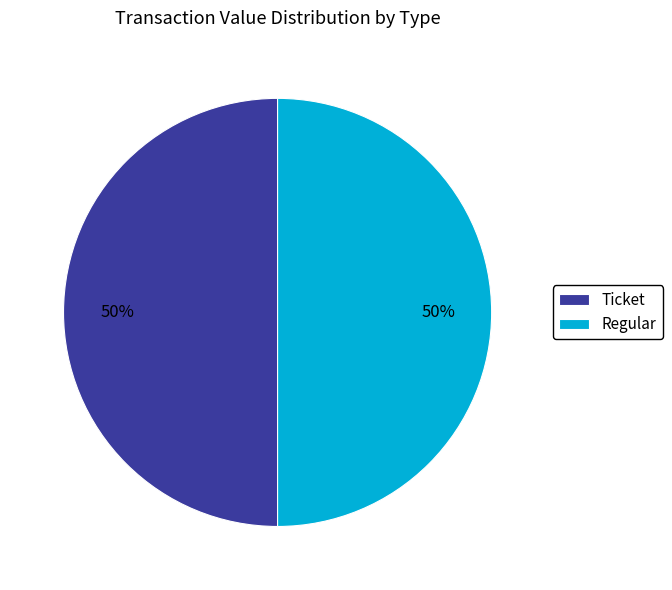

To the nearest percent, what portion does Ticket represent?

50%